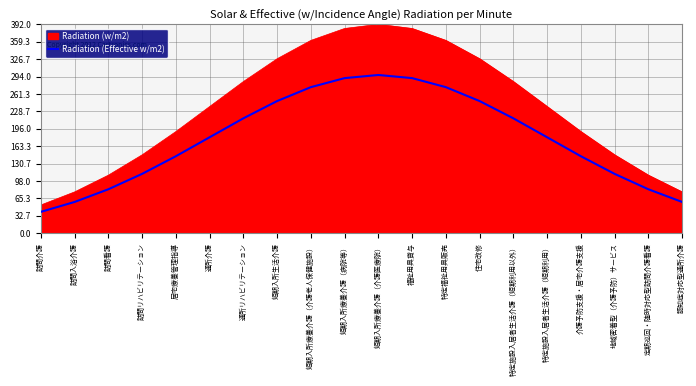

Which series has the largest range (max minus min)?

Radiation (w/m2)